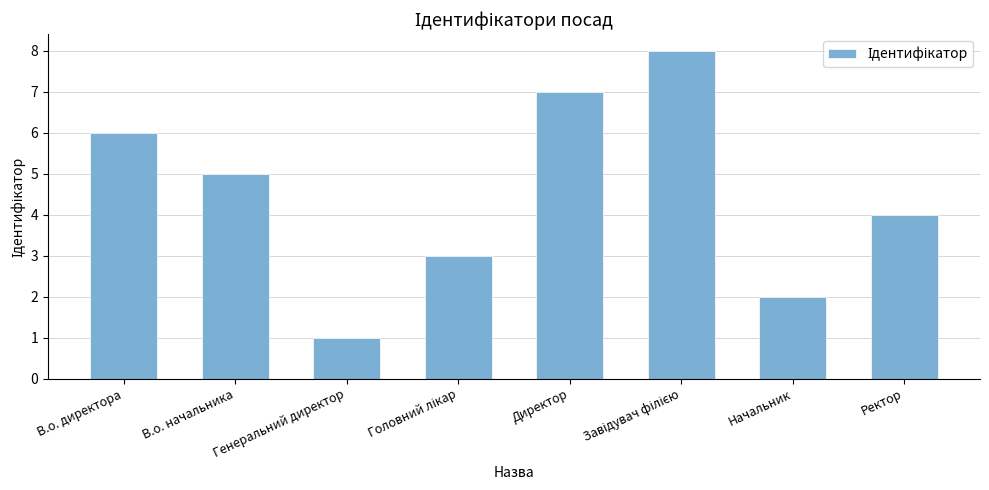

What position from the left is В.о. начальника?

2